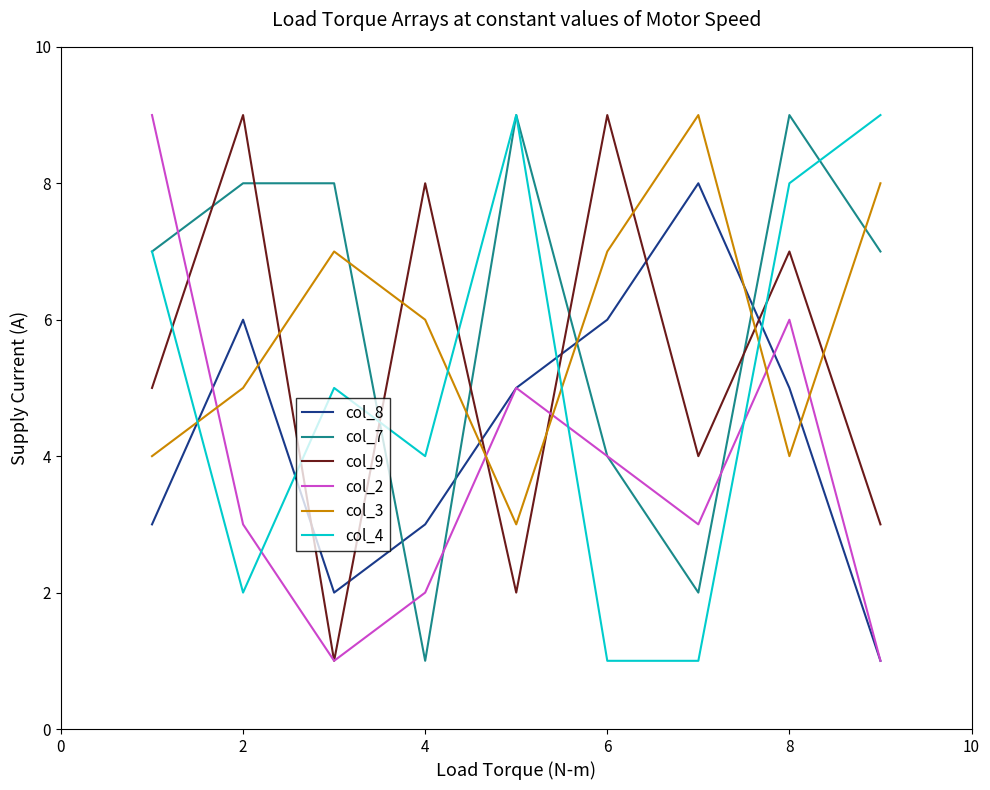

True or false: col_9 and col_8 cross at least once.

True